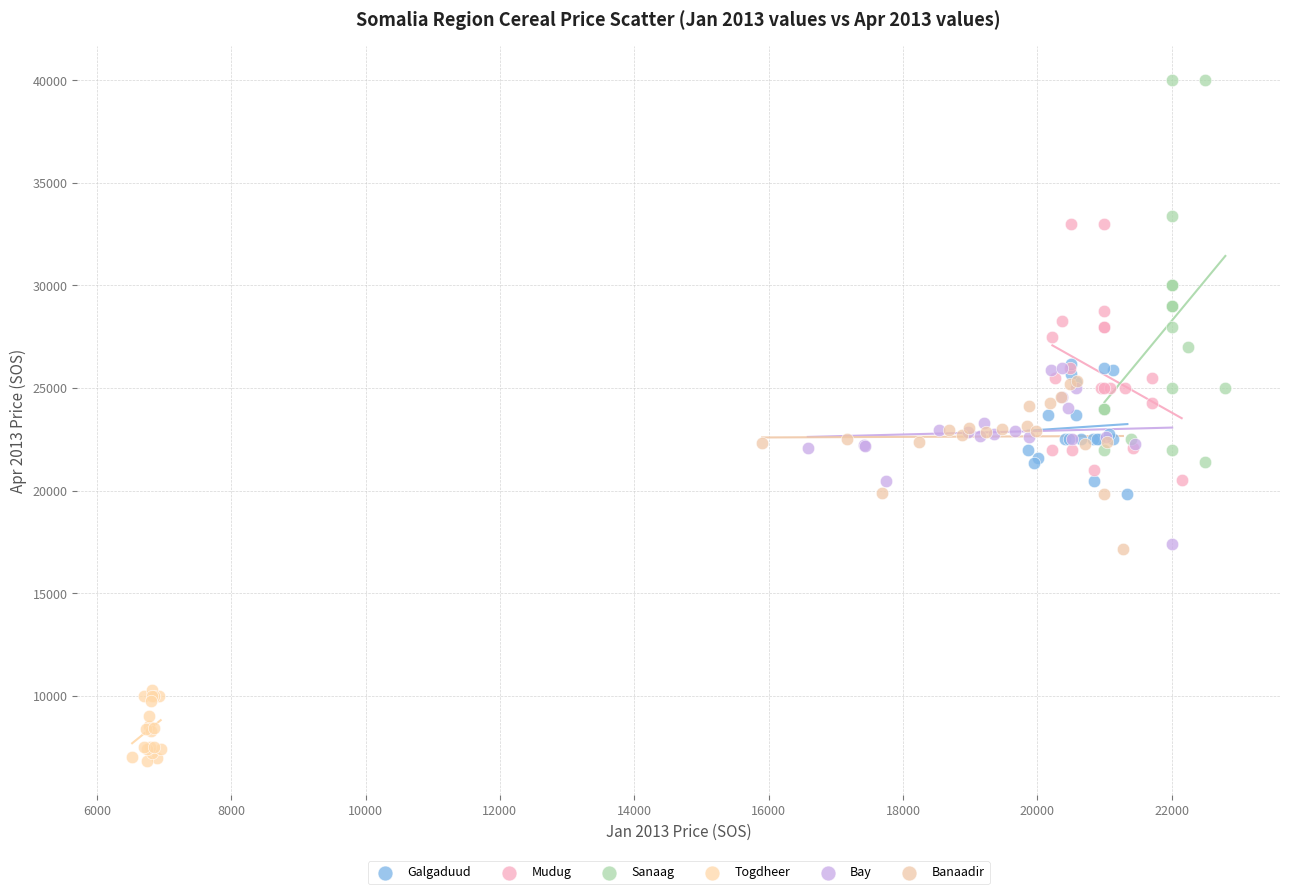

Which series contains the highest Y value?

Sanaag